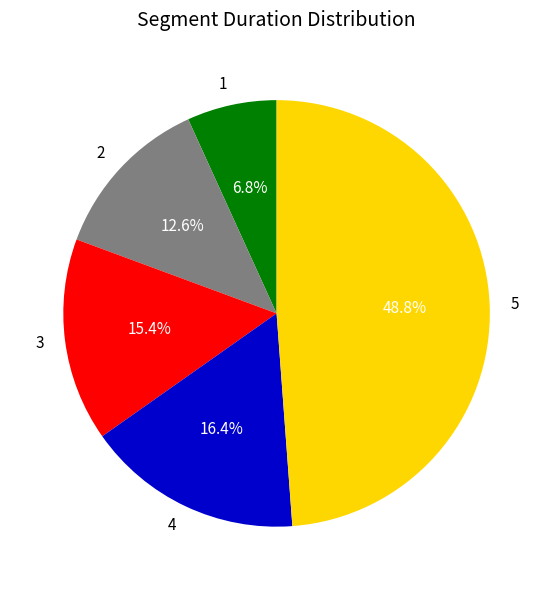

Does 3 represent more than half of the total?

No